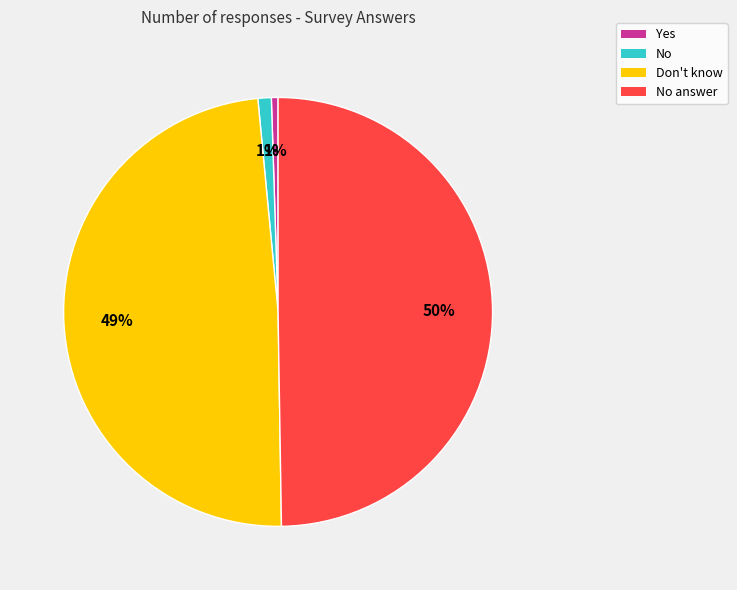

To the nearest percent, what is the difference between the No answer and No slice percentages?

49%